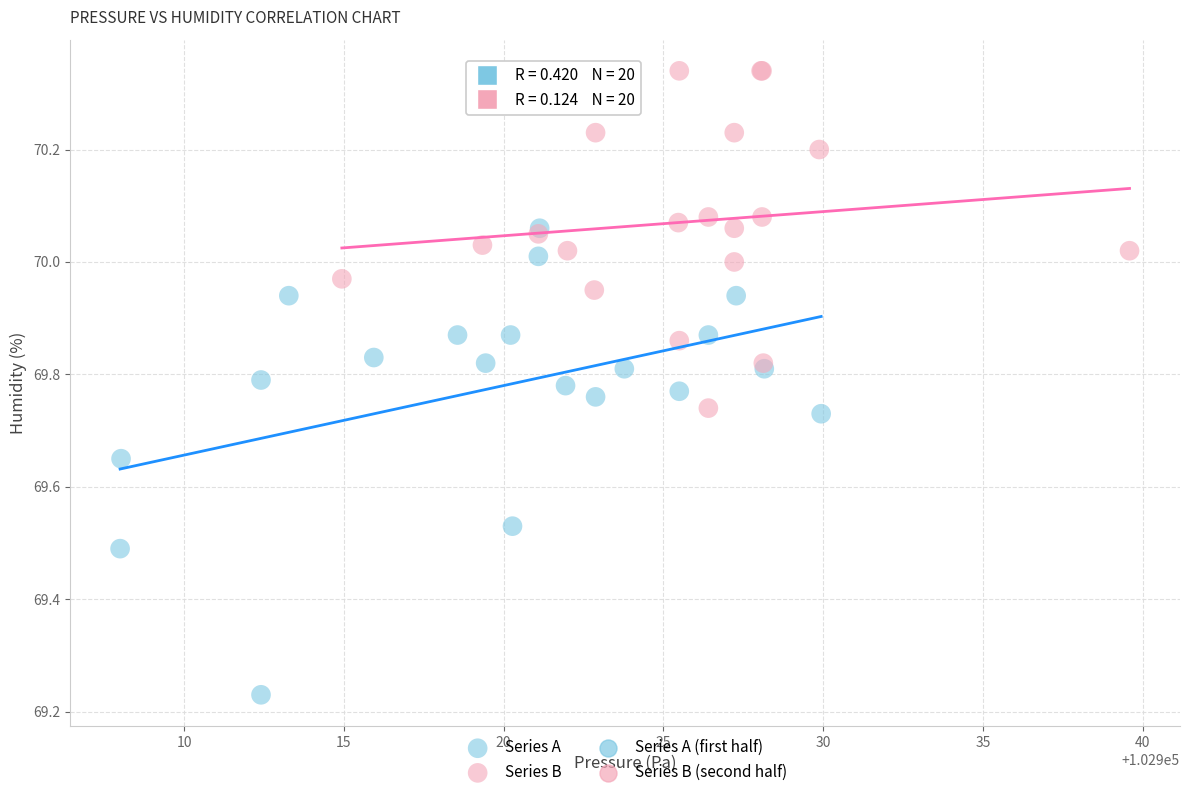

Which series reaches the maximum Y coordinate?

Series B